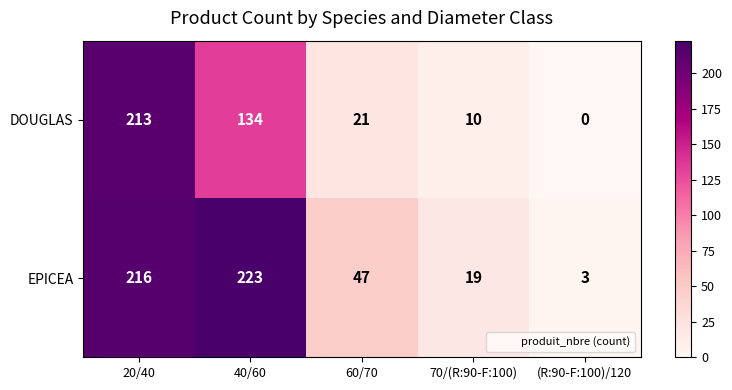

Reading left to right, what are all the values shown in this chart?

DOUGLAS: 20/40=213	40/60=134	60/70=21	70/(R:90-F:100)=10	(R:90-F:100)/120=0
EPICEA: 20/40=216	40/60=223	60/70=47	70/(R:90-F:100)=19	(R:90-F:100)/120=3